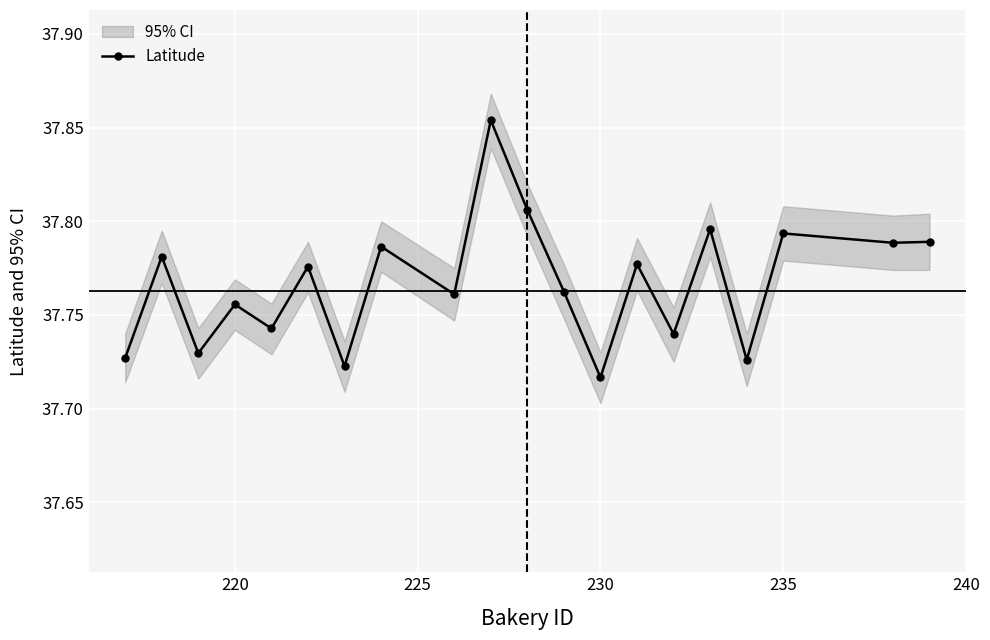

How many Latitude values are between 37 and 38?

20